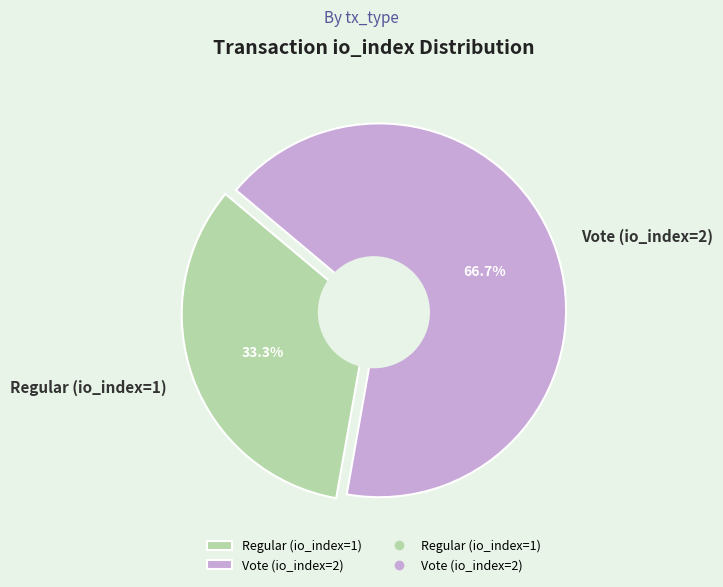

To the nearest percent, what is the difference between the Vote (io_index=2) and Regular (io_index=1) slice percentages?

33%